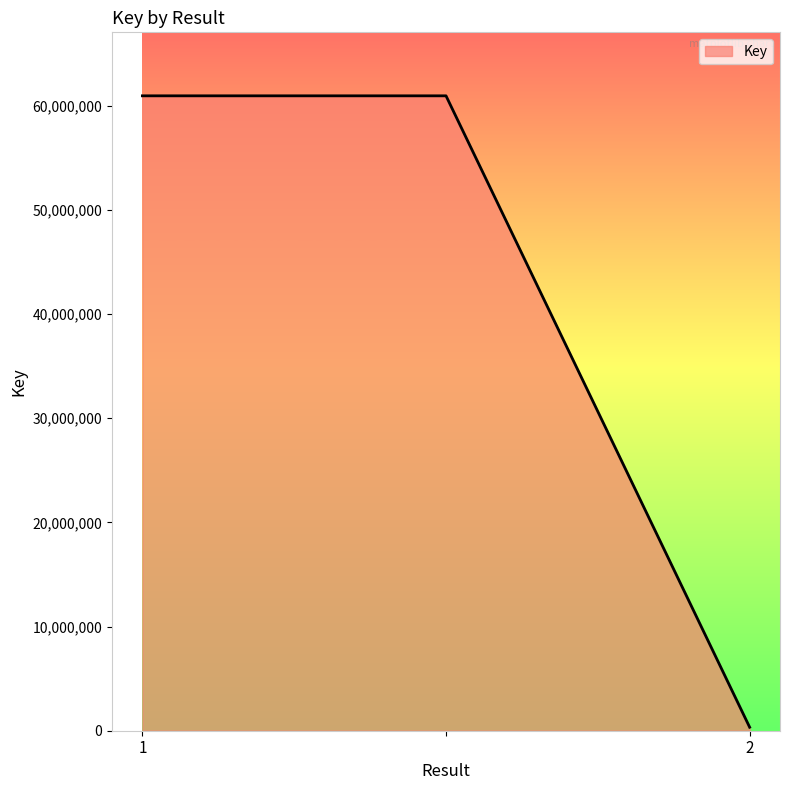

What is the maximum value shown in the chart?

60931765